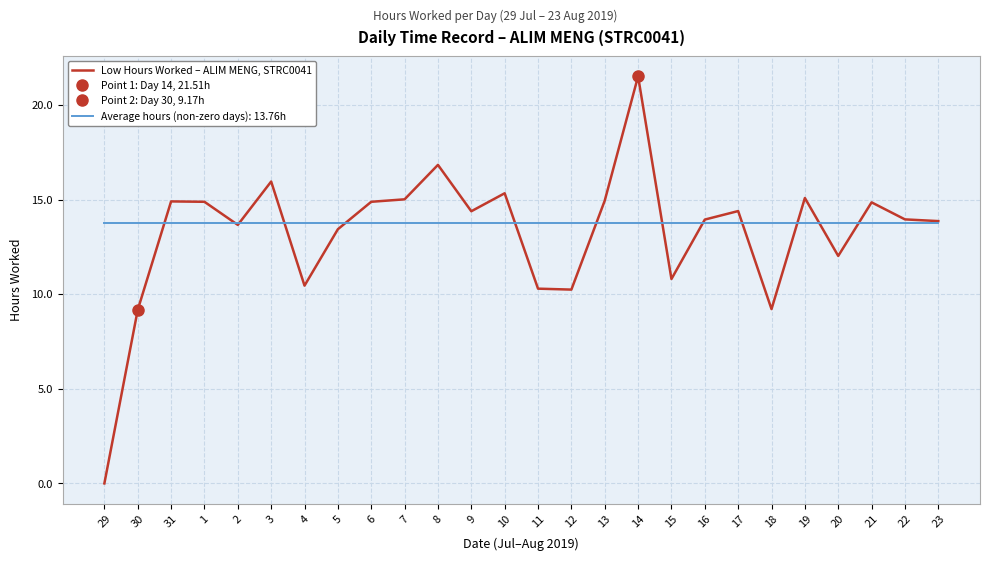

What value does the data have at 2?

13.7